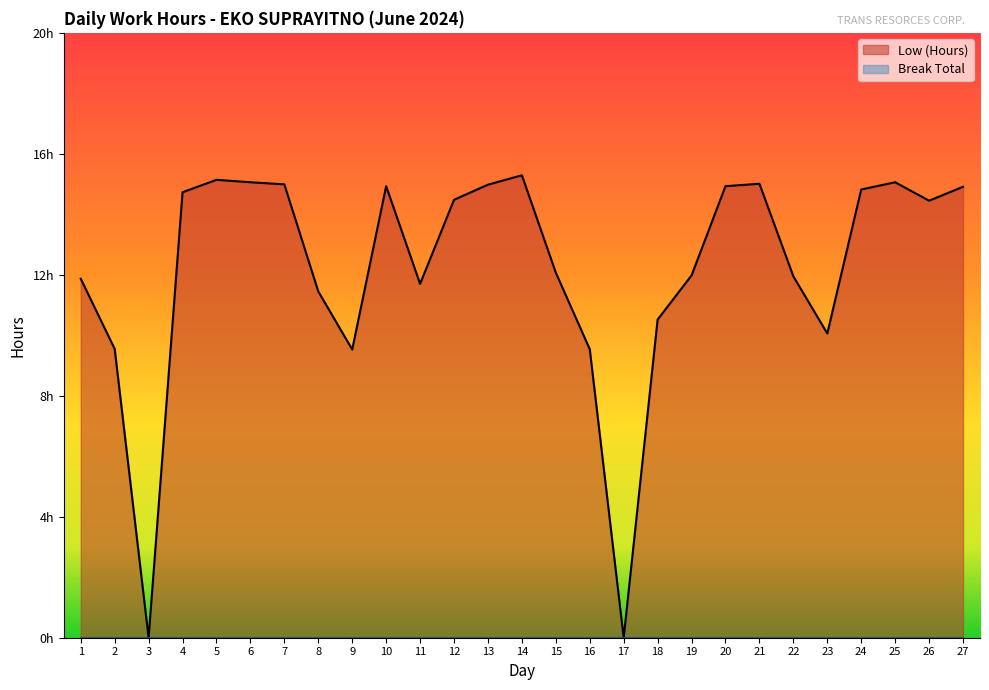

How many positive values are there?

25